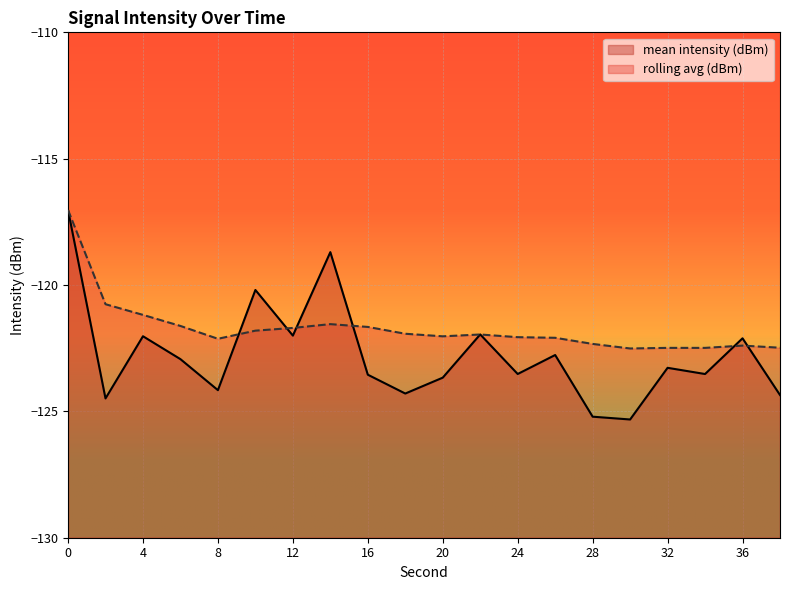

Reading left to right, extract all data points from this chart.

mean intensity (dBm): -117.0	-124.5	-122.0	-122.9	-124.2	-120.2	-122.0	-118.7	-123.5	-124.3	-123.7	-122.0	-123.5	-122.8	-125.2	-125.3	-123.3	-123.5	-122.1	-124.4
rolling avg (dBm): -117.0	-120.8	-121.2	-121.6	-122.1	-121.8	-121.7	-121.5	-121.7	-121.9	-122.0	-122.0	-122.1	-122.1	-122.3	-122.5	-122.5	-122.5	-122.4	-122.5